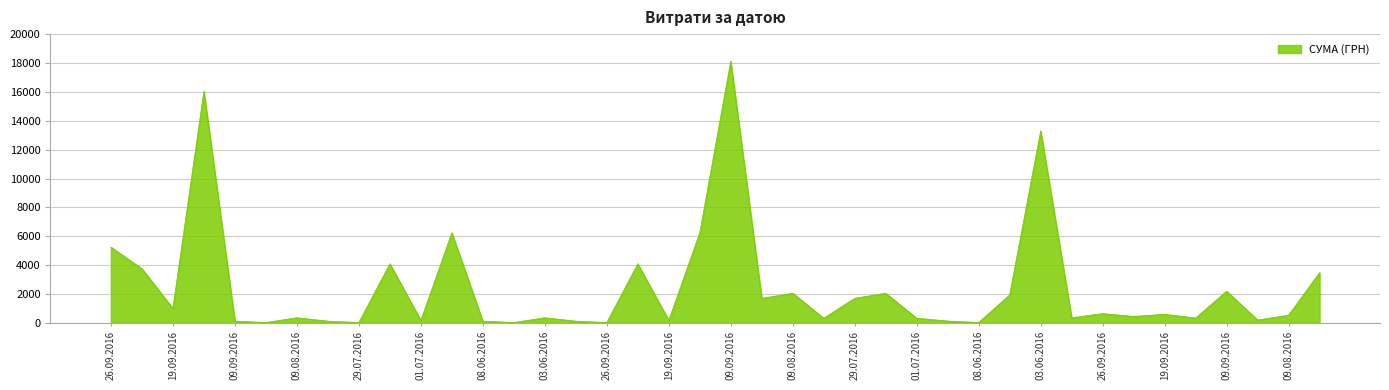

What is the difference between the maximum and minimum values?

18097.6